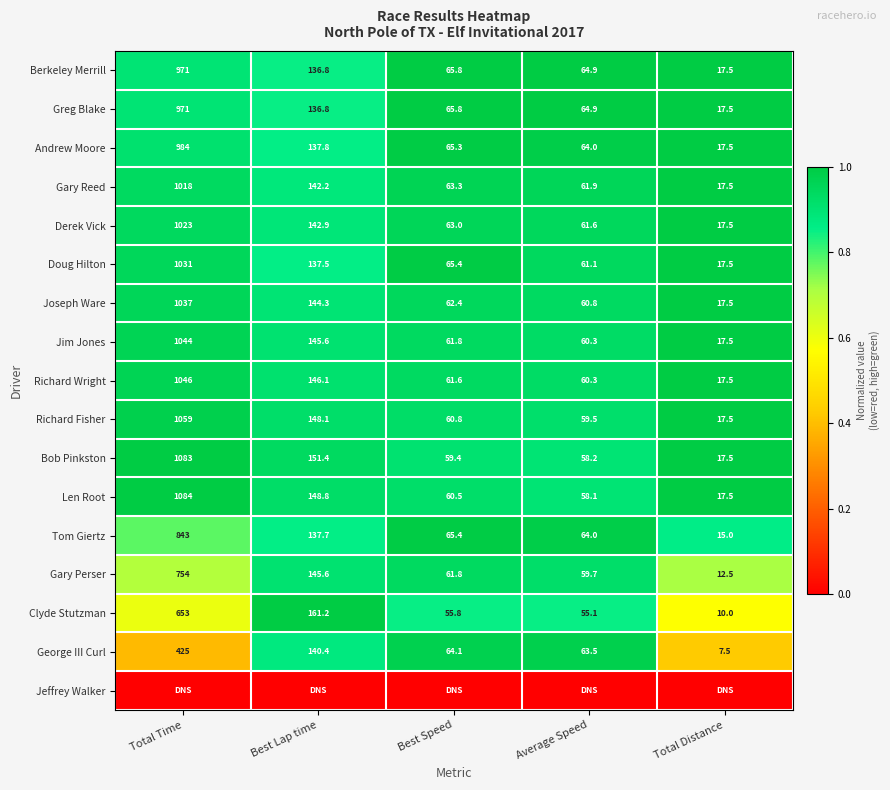

Is the value of Len Root at Best Speed greater than the value of Joseph Ware at Best Lap time?

No